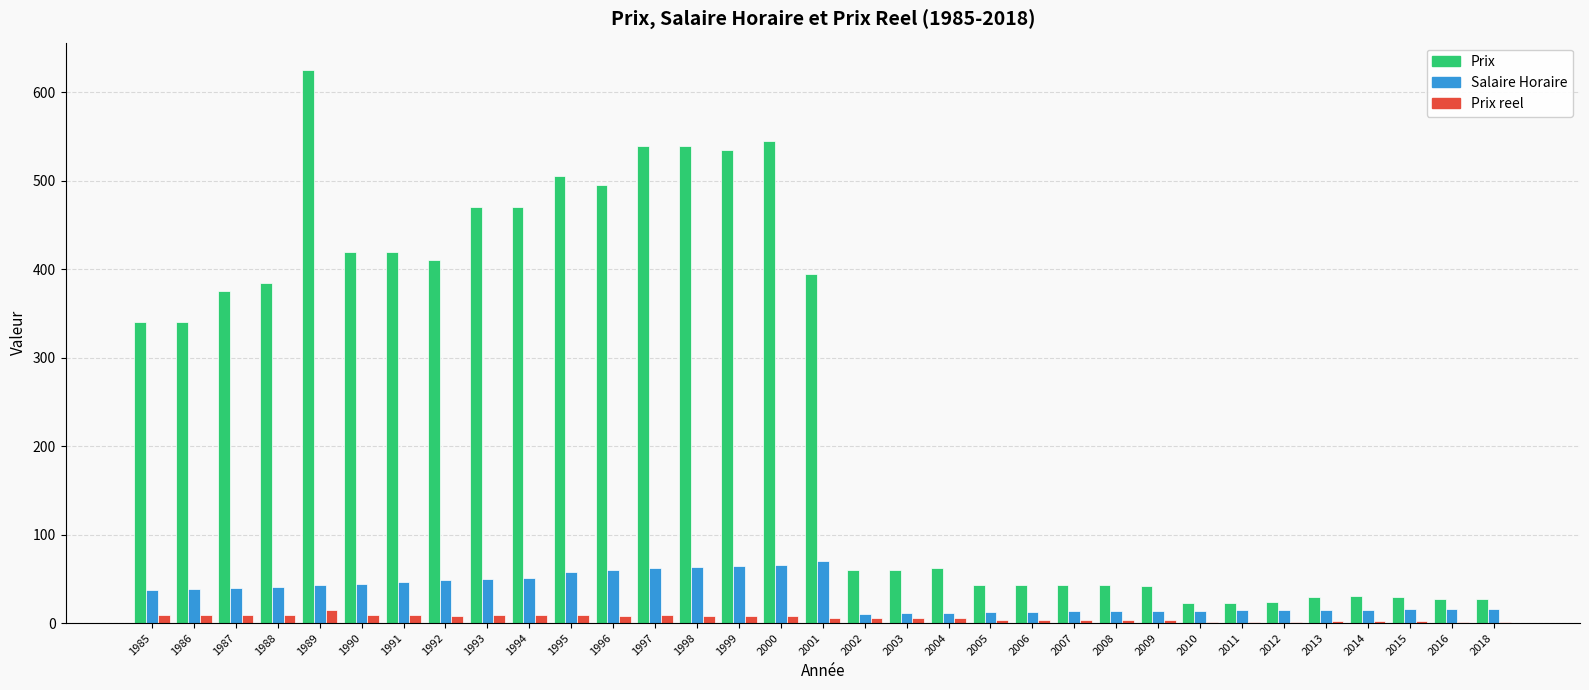

What is the sum of all Salaire Horaire values?

1106.1